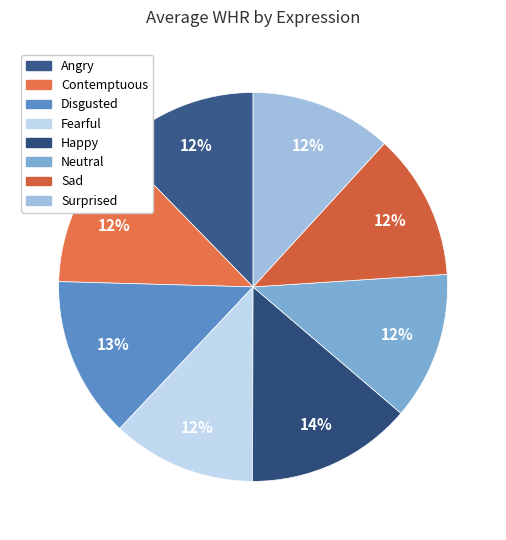

What is the smallest slice in the pie chart?

Surprised